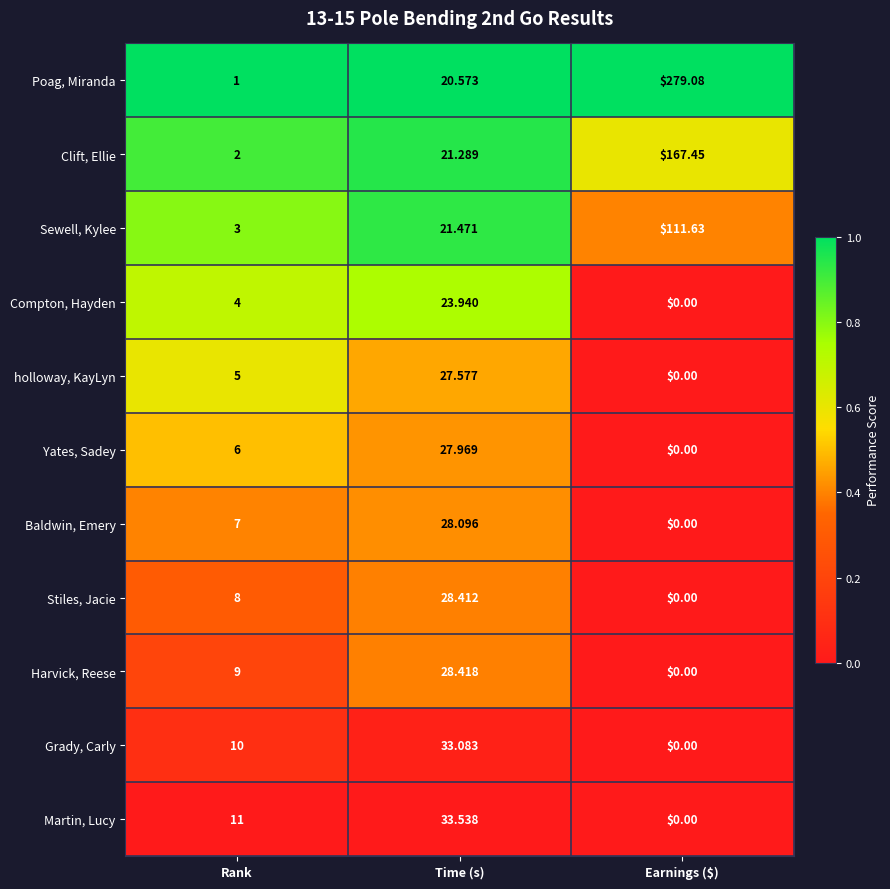

What is the greatest value displayed?

279.1